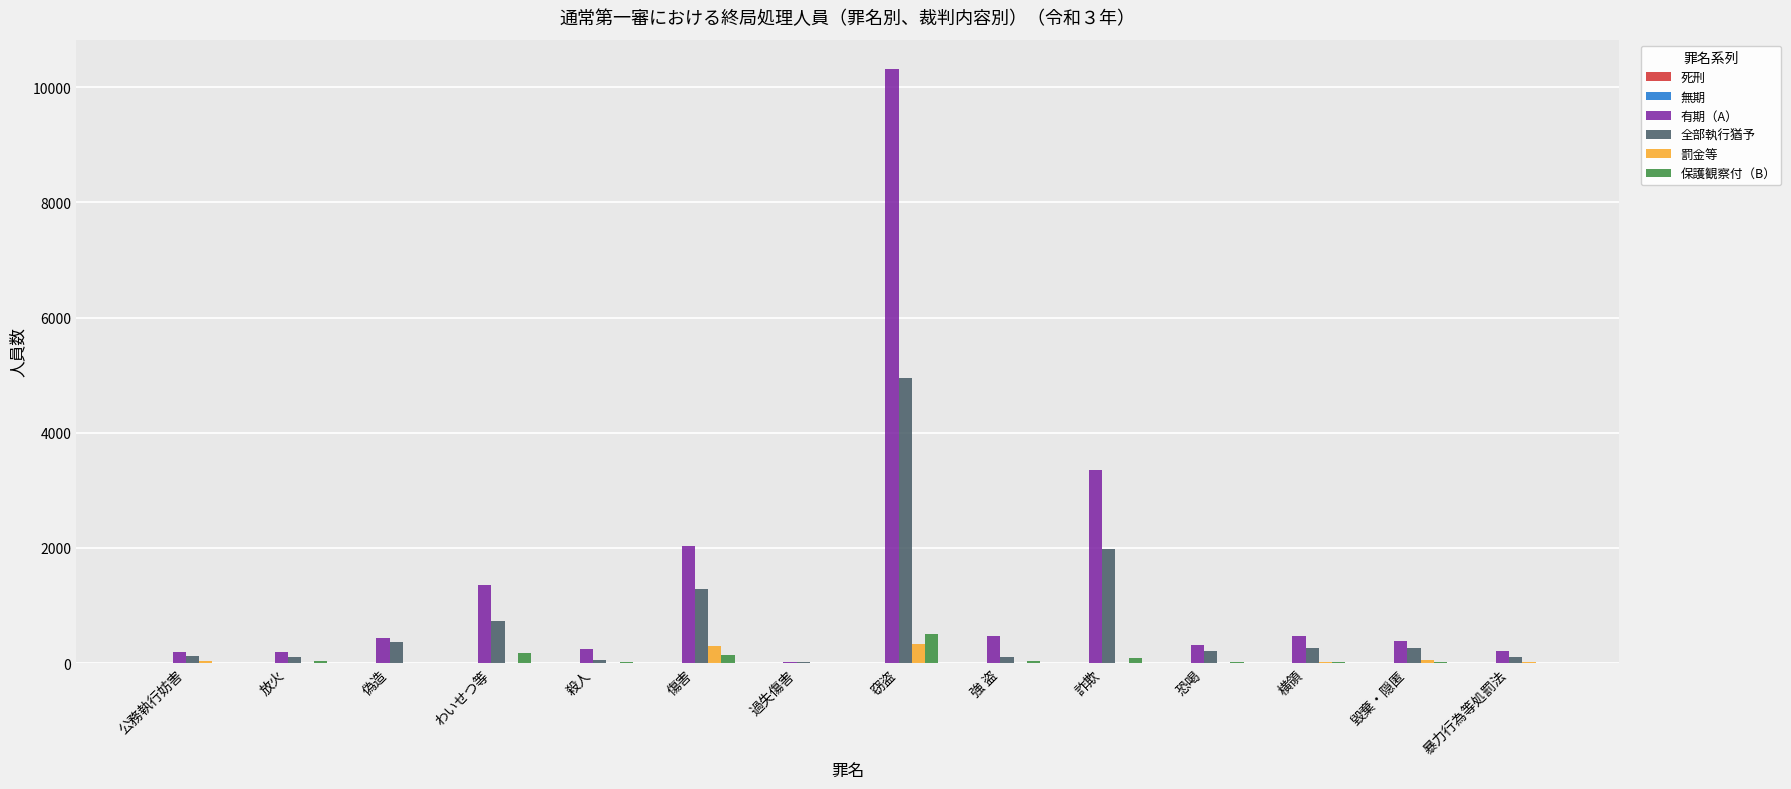

Between 公務執行妨害 and わいせつ等, which series saw the biggest shift?

有期（A）